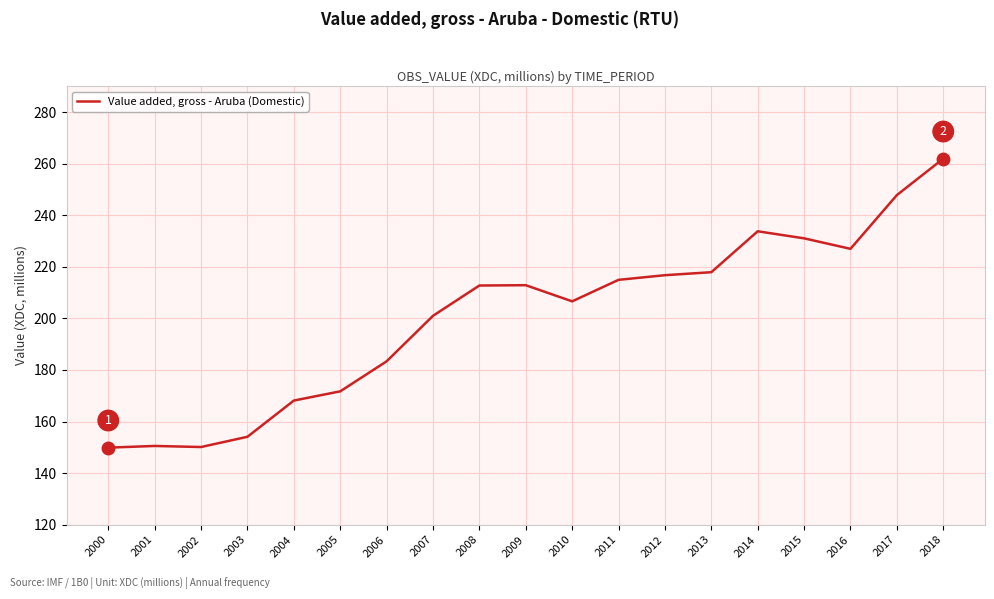

Approximately how many times larger is the value at 2018 compared to 2015?

1.1